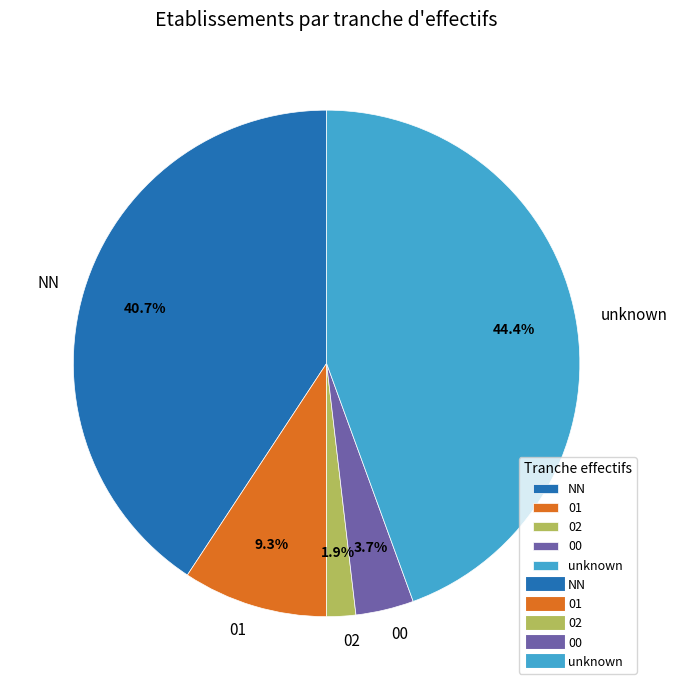

What is the largest slice in the pie chart?

unknown